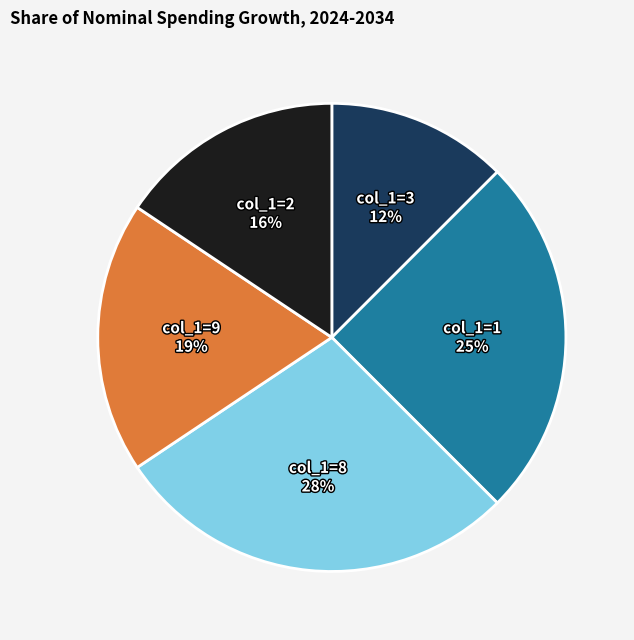

To the nearest percent, what is the average slice percentage?

20%